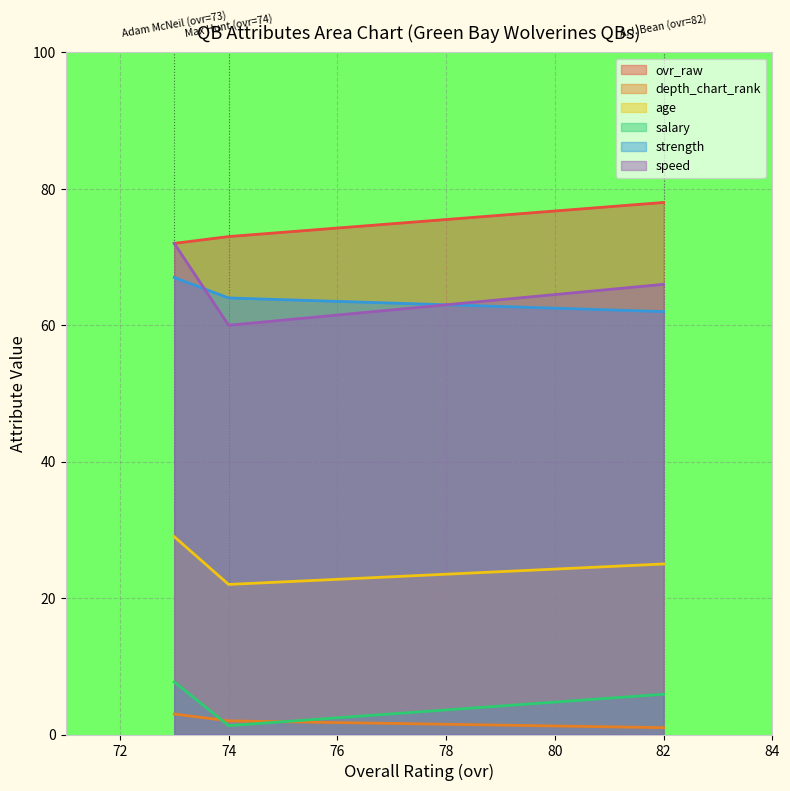

Which series has the largest total across all categories?

ovr_raw